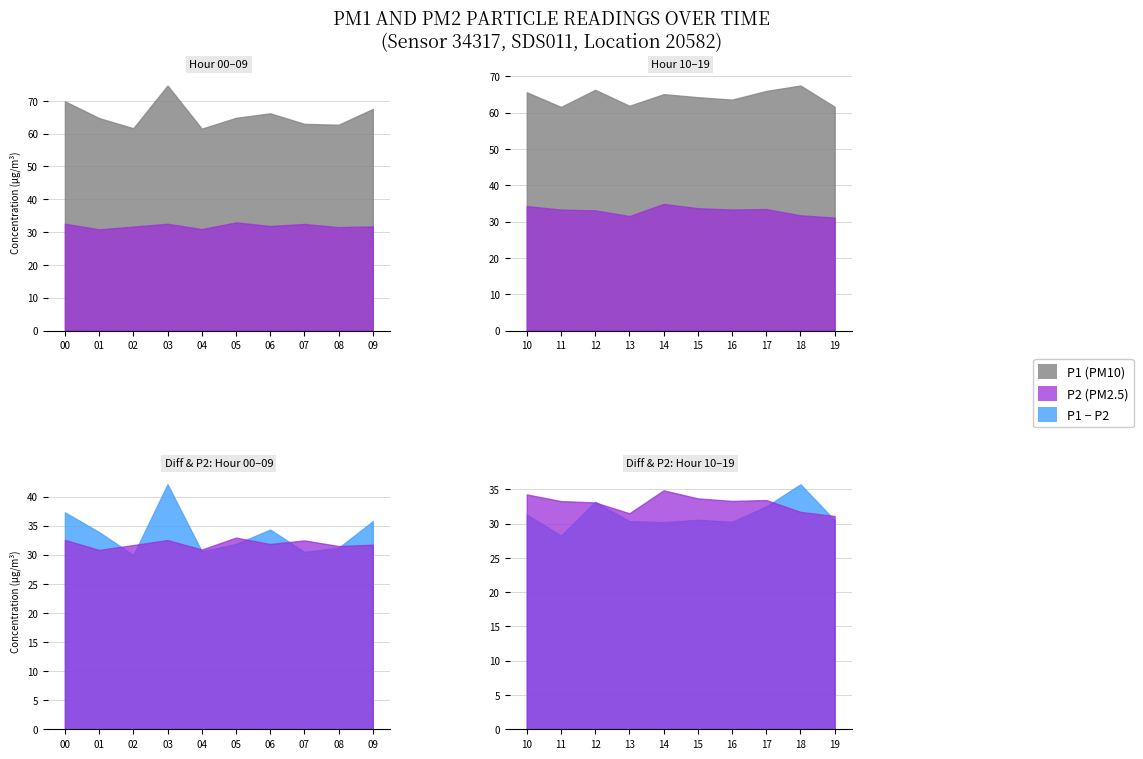

Which series has the widest spread of values?

P1